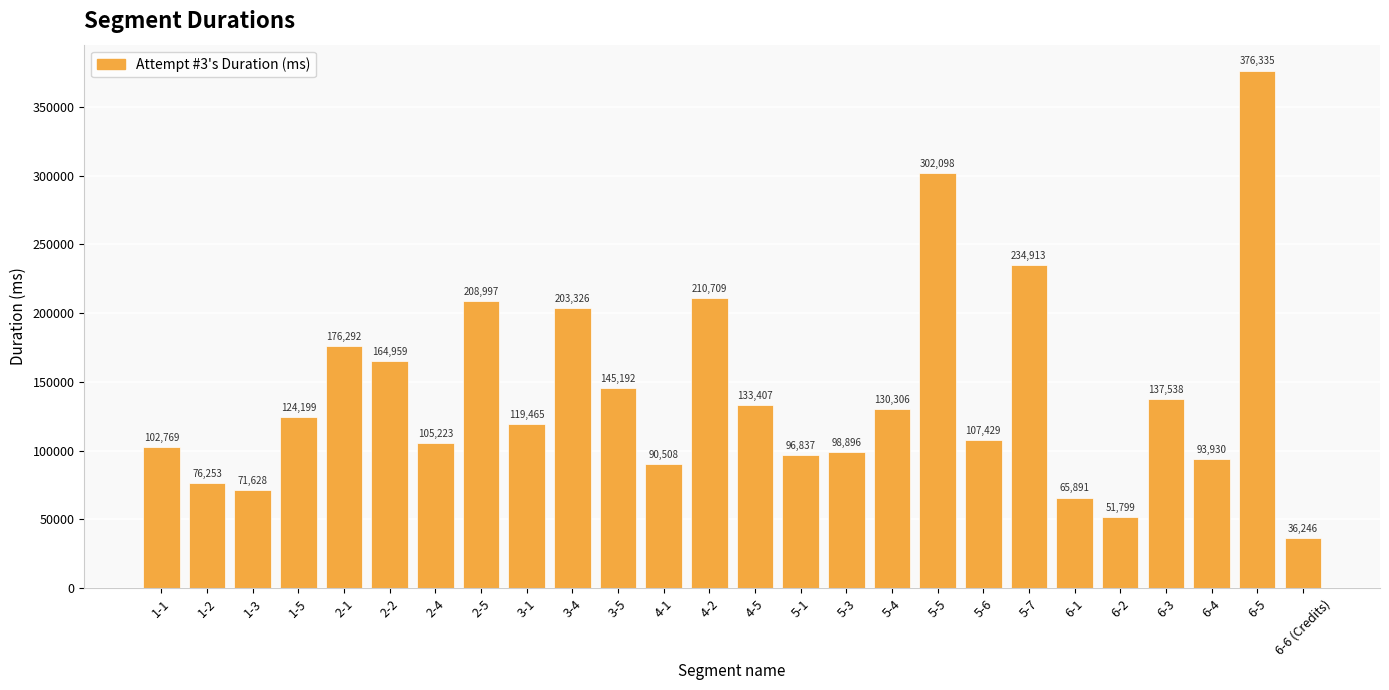

Which category has the highest value across all series?

6-5